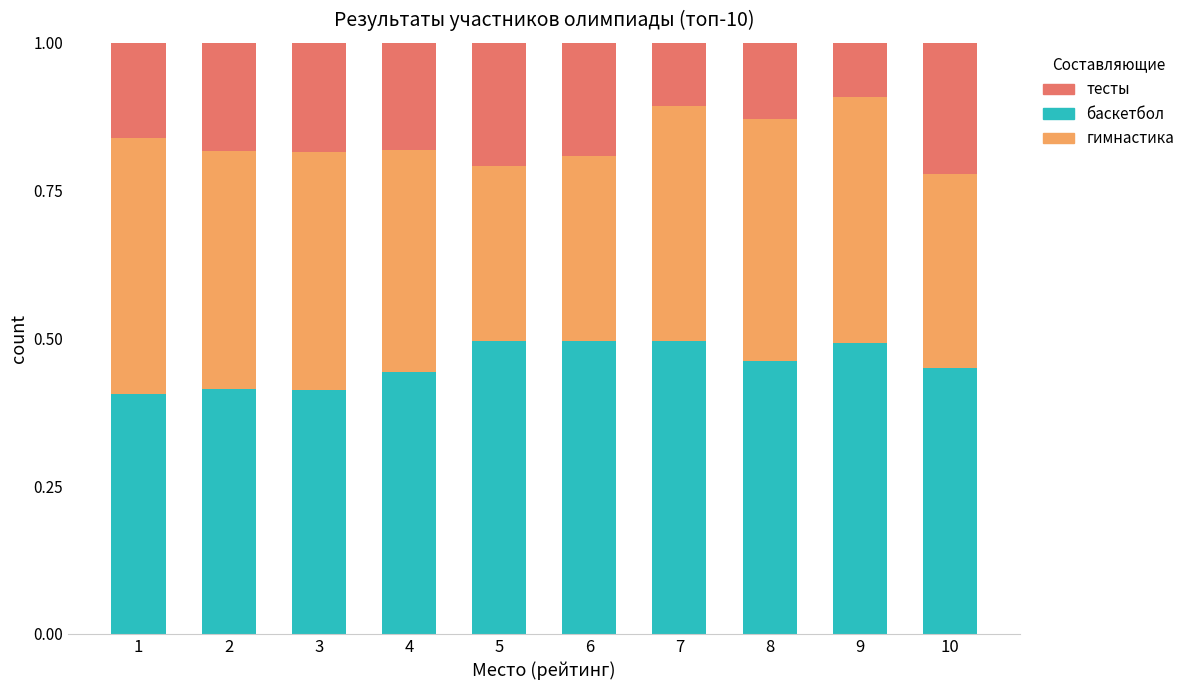

True or false: баскетбол has a value of 0.4 at 4.

True